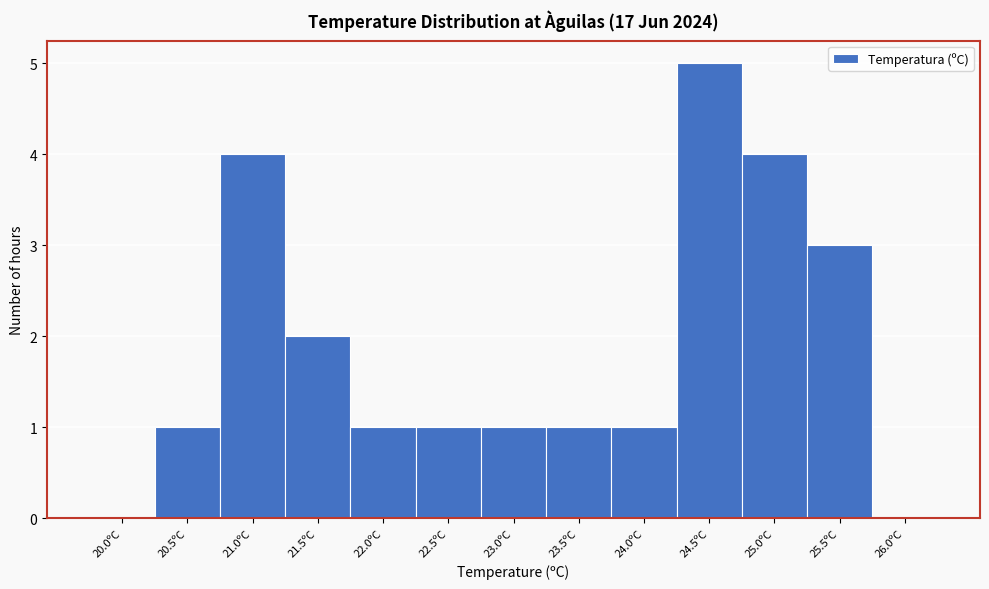

Reading right to left, what are all the values shown in this chart?

26.0ºC=0	25.5ºC=3	25.0ºC=4	24.5ºC=5	24.0ºC=1	23.5ºC=1	23.0ºC=1	22.5ºC=1	22.0ºC=1	21.5ºC=2	21.0ºC=4	20.5ºC=1	20.0ºC=0